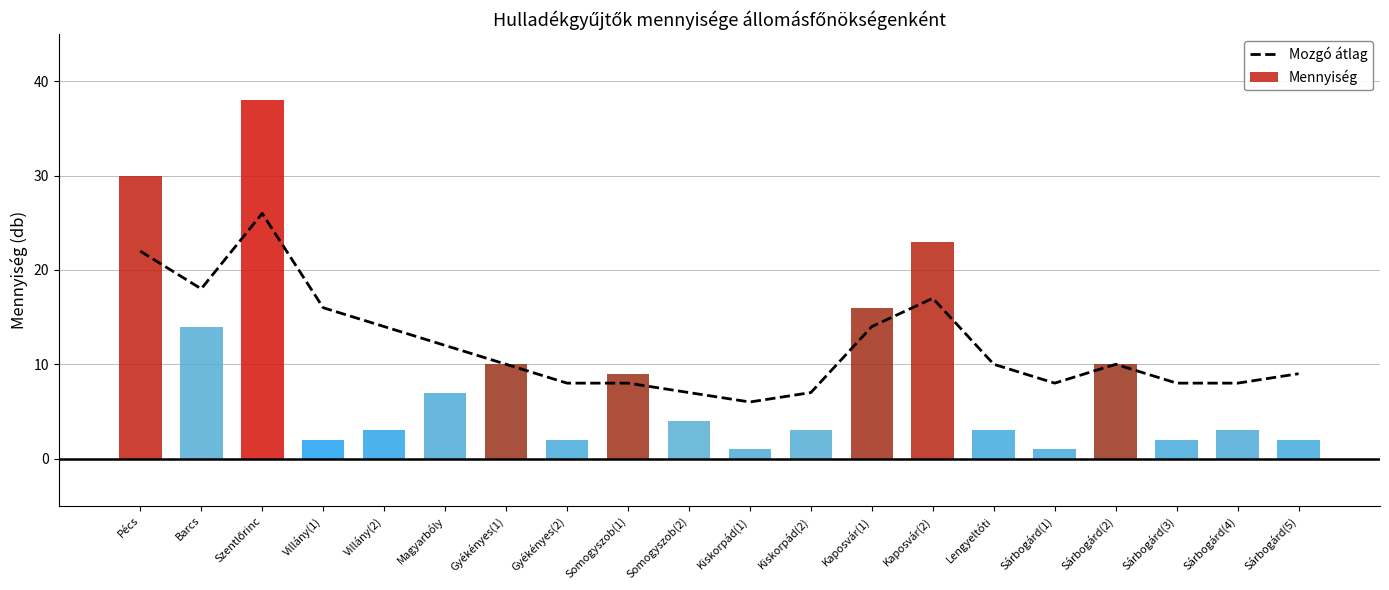

What is the average value of the Mennyiség series?

9